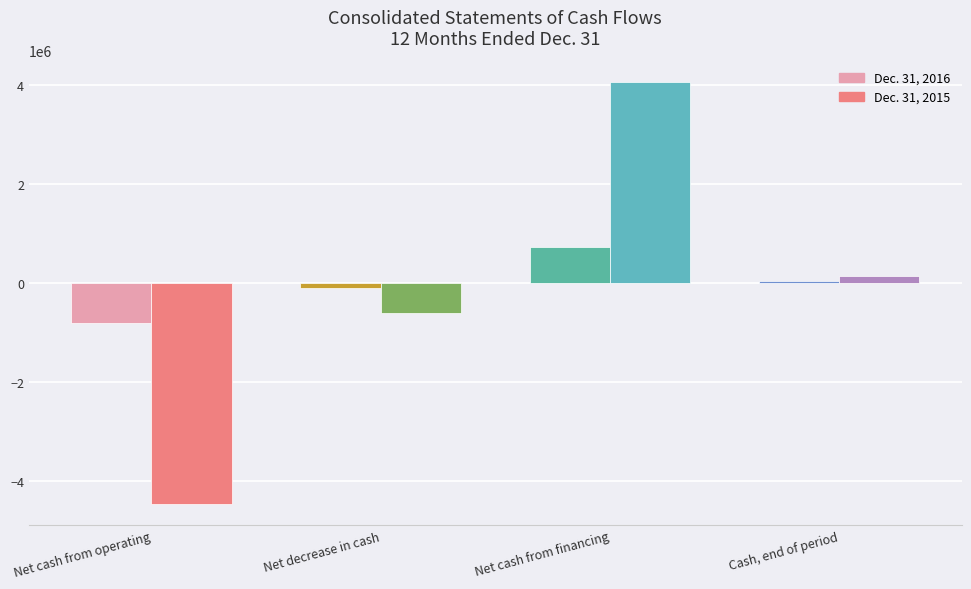

How many values in the Dec. 31, 2016 series are below 38203?

2